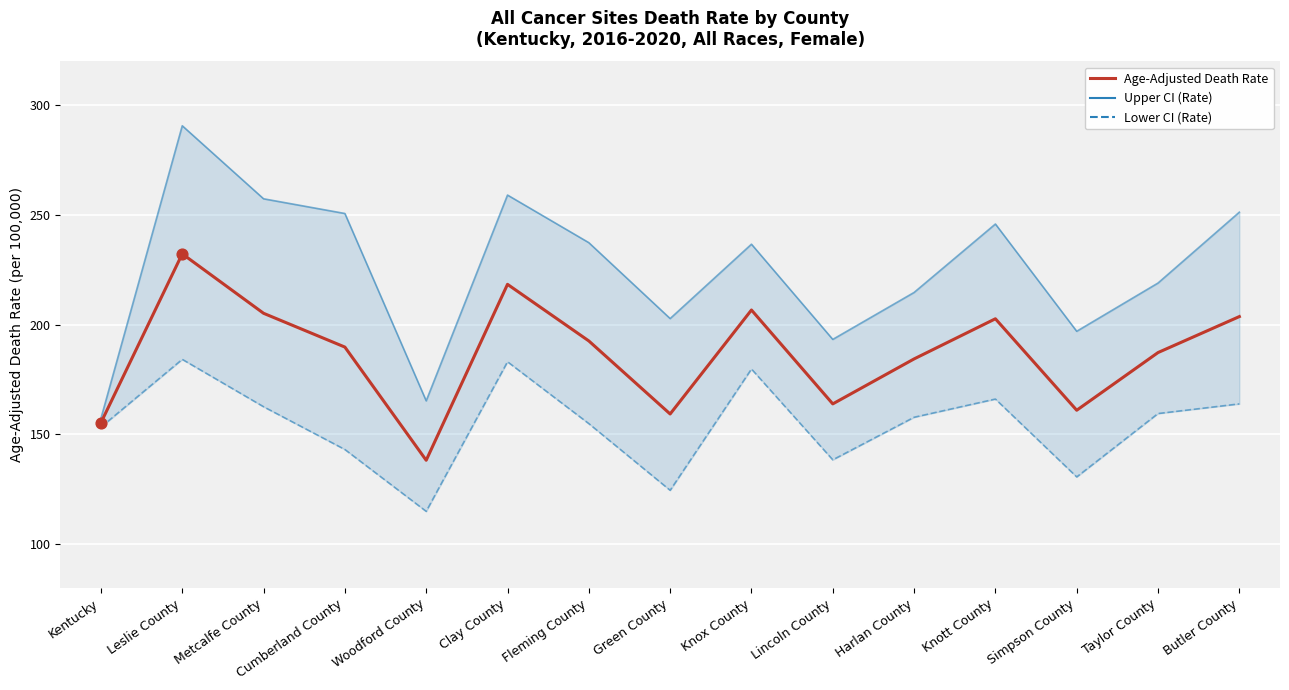

Which series has the widest spread of Y values?

Upper CI (Rate)